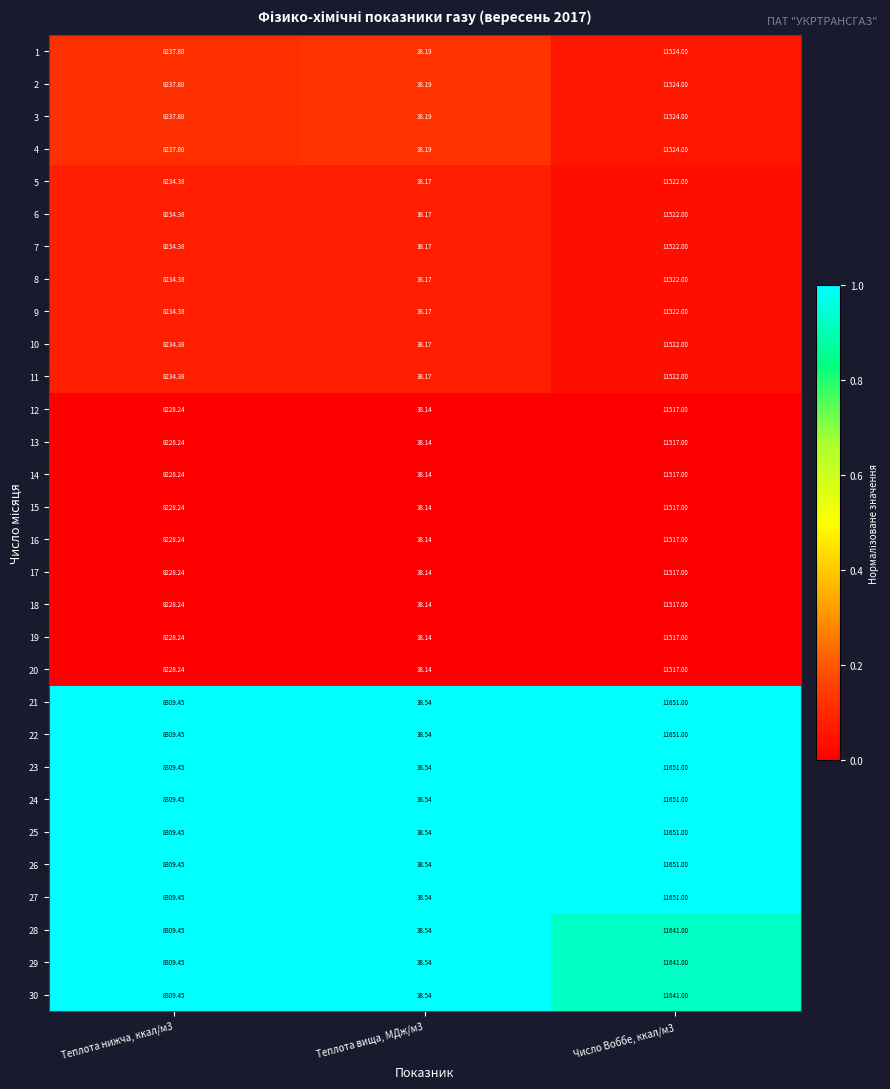

Is the value of 25 at Теплота нижча, ккал/м3 greater than the value of 14 at Теплота нижча, ккал/м3?

Yes